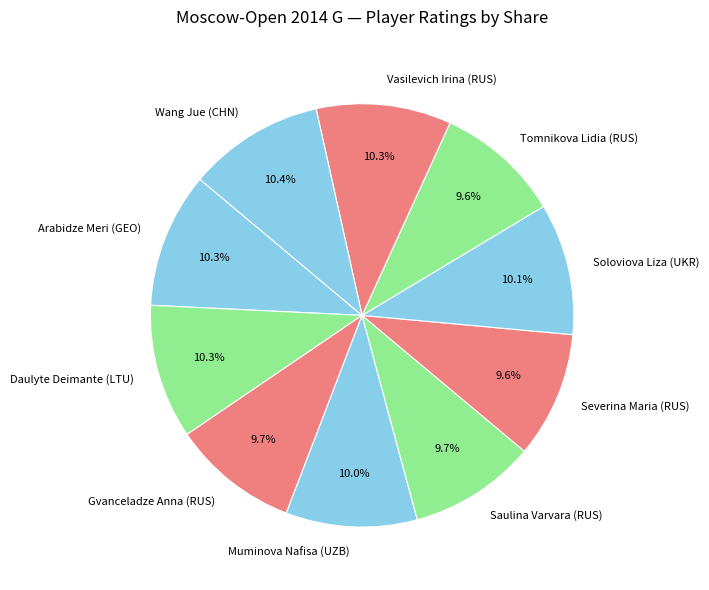

Does Vasilevich Irina (RUS) represent more than half of the total?

No